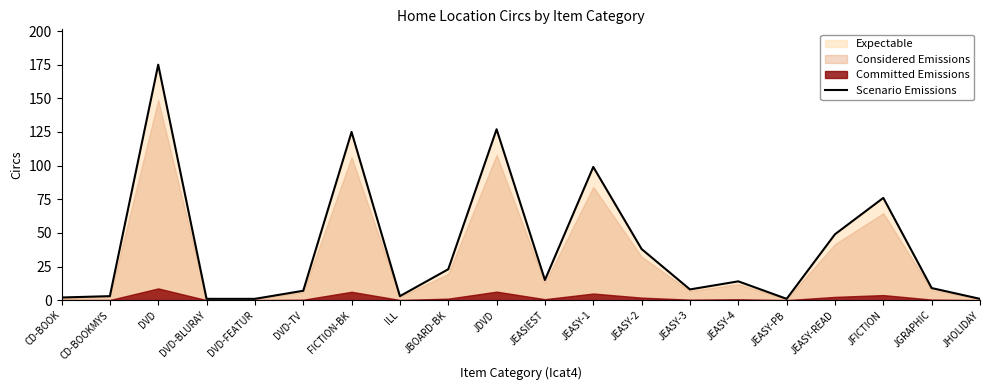

Which label corresponds to the largest value in the chart?

DVD